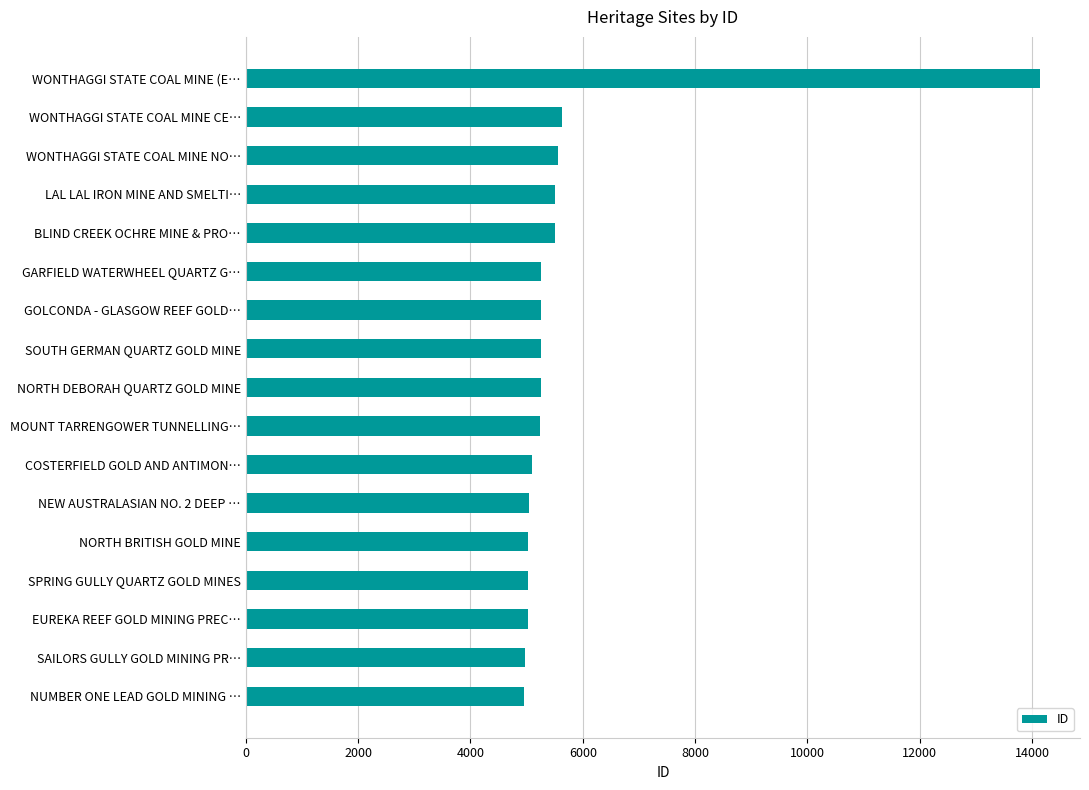

What is the difference between the second highest and minimum values?

675